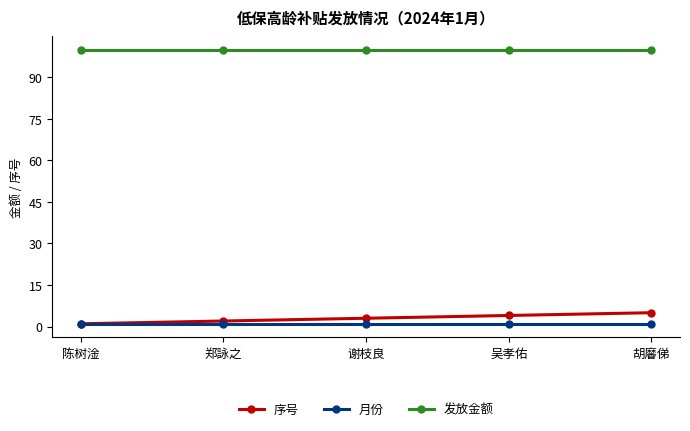

What is the highest value of the 序号 series?

5